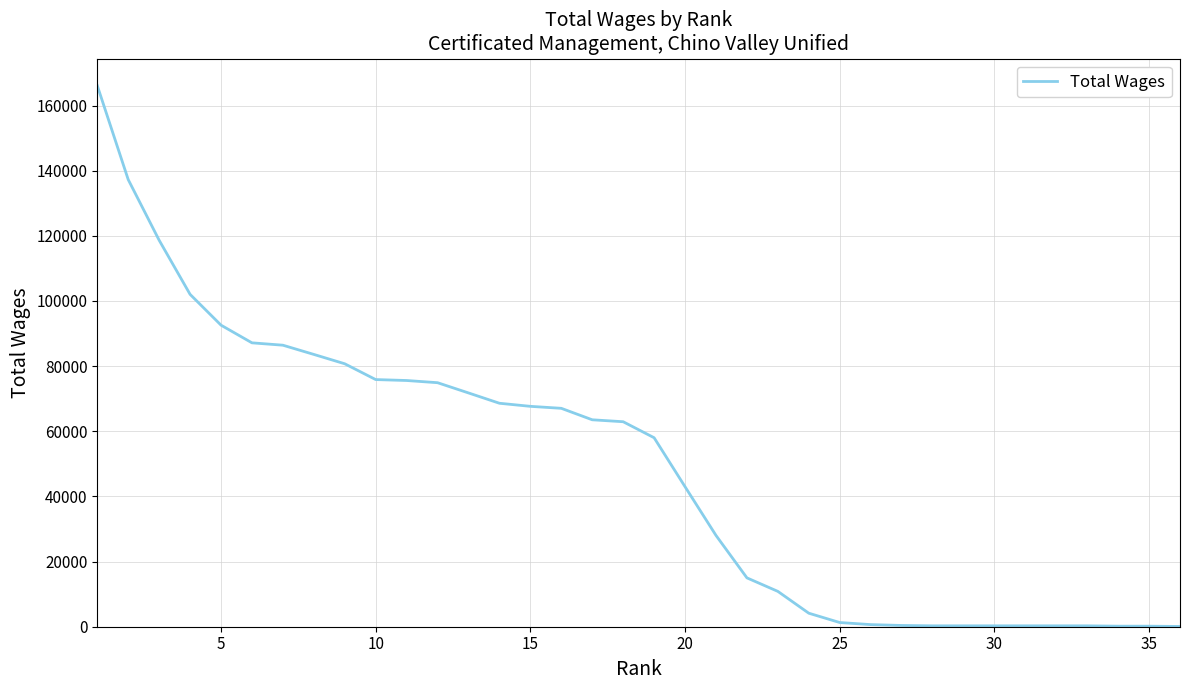

What is the difference between the maximum and minimum values?

166041